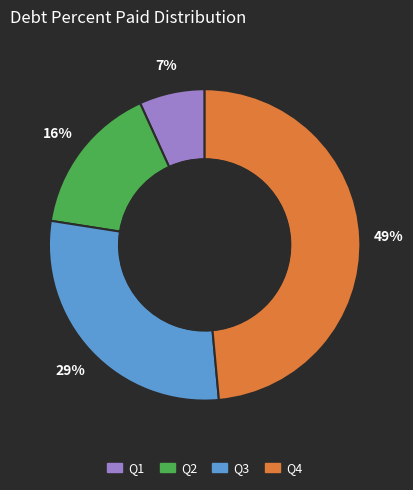

To the nearest percent, what is the difference between the largest and smallest slice percentages?

42%